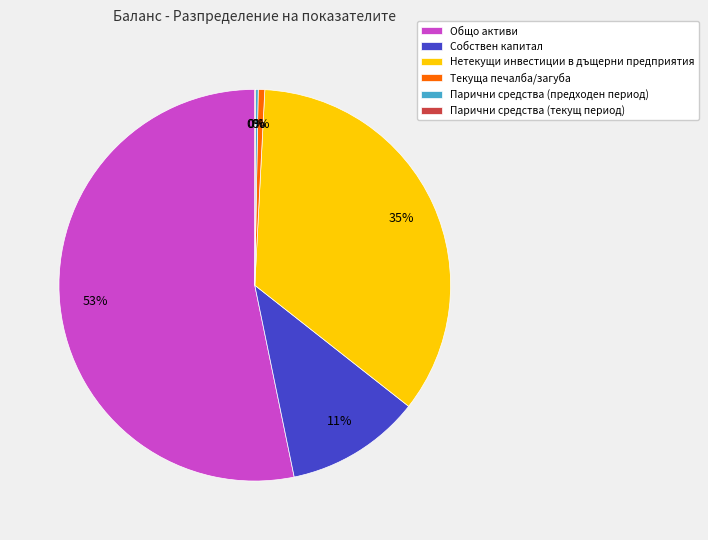

Rank the categories by value from lowest to highest.

Парични средства (текущ период), Парични средства (предходен период), Текуща печалба/загуба, Собствен капитал, Нетекущи инвестиции в дъщерни предприятия, Общо активи